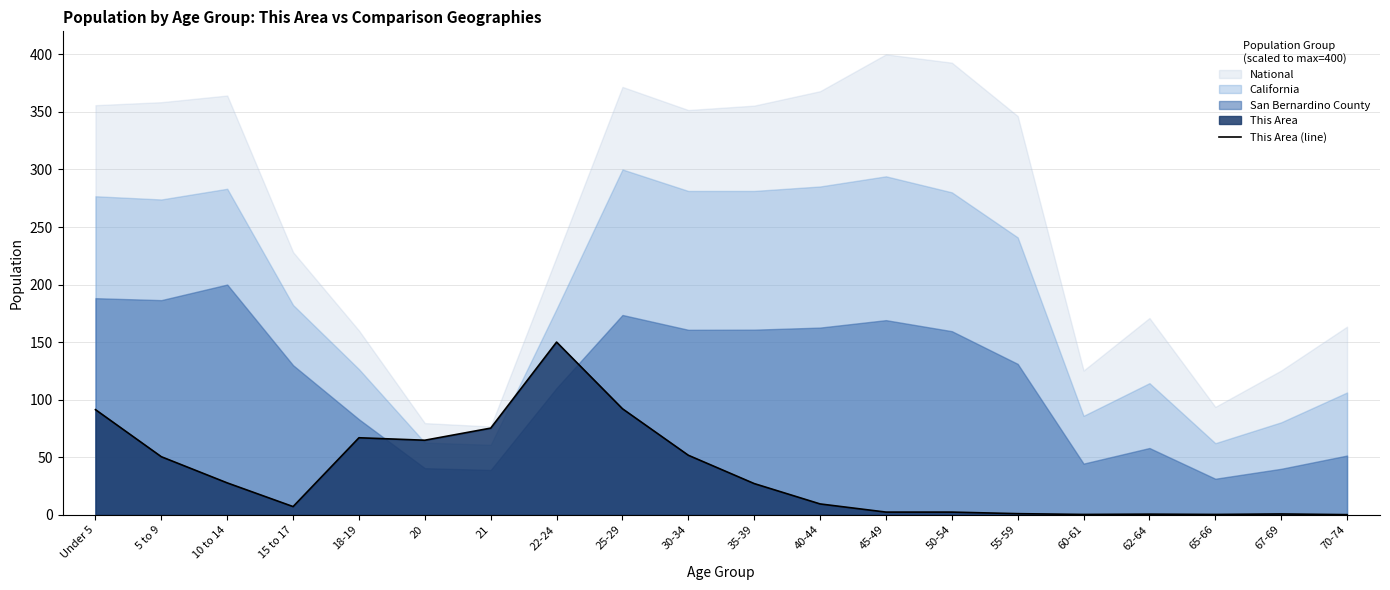

What is the sum of the values at 70-74 and 62-64?

0.6